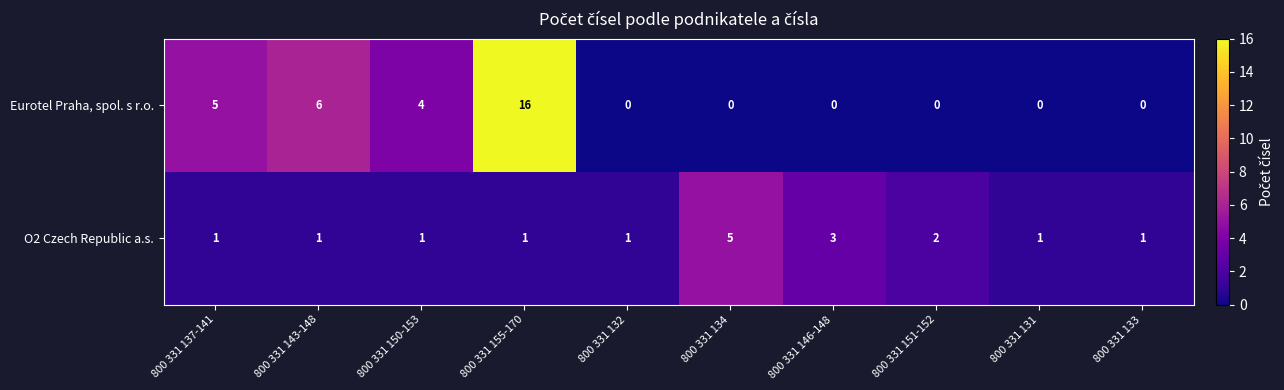

What is the total value across all series at 800 331 137-141?

6